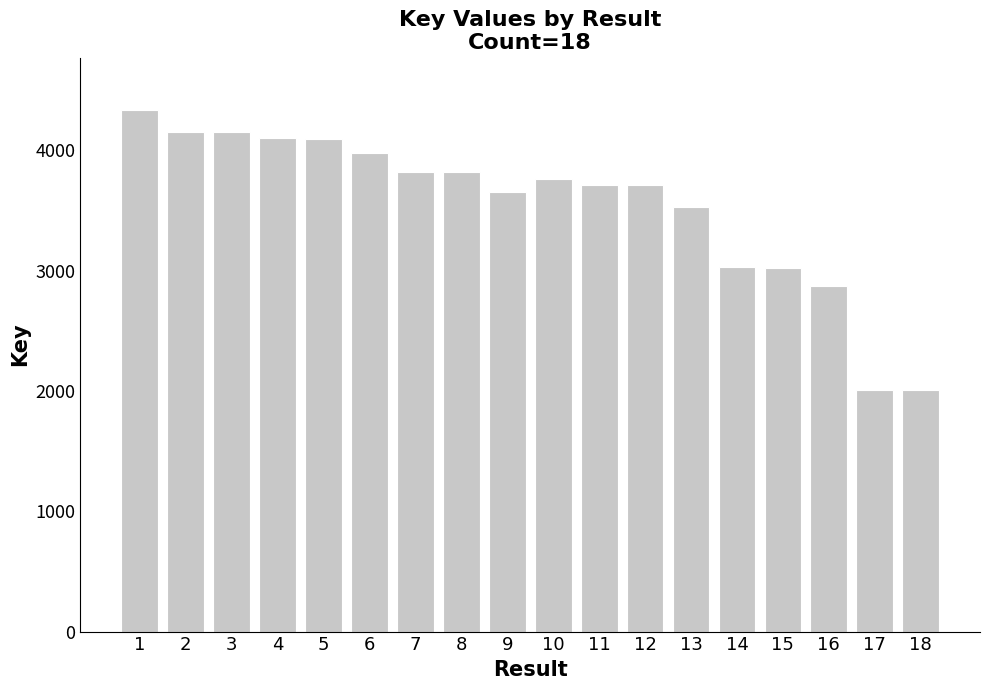

Does the chart contain any negative values?

No